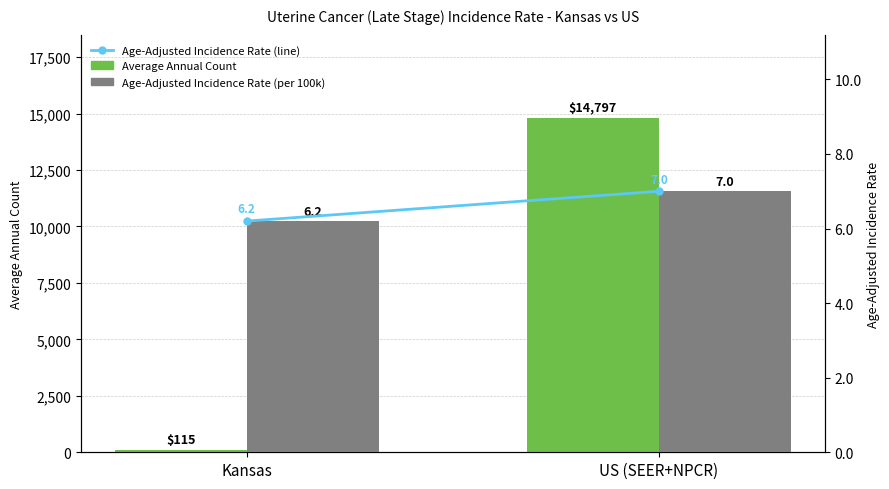

What is the label of the 2nd bar from the left?

US (SEER+NPCR)